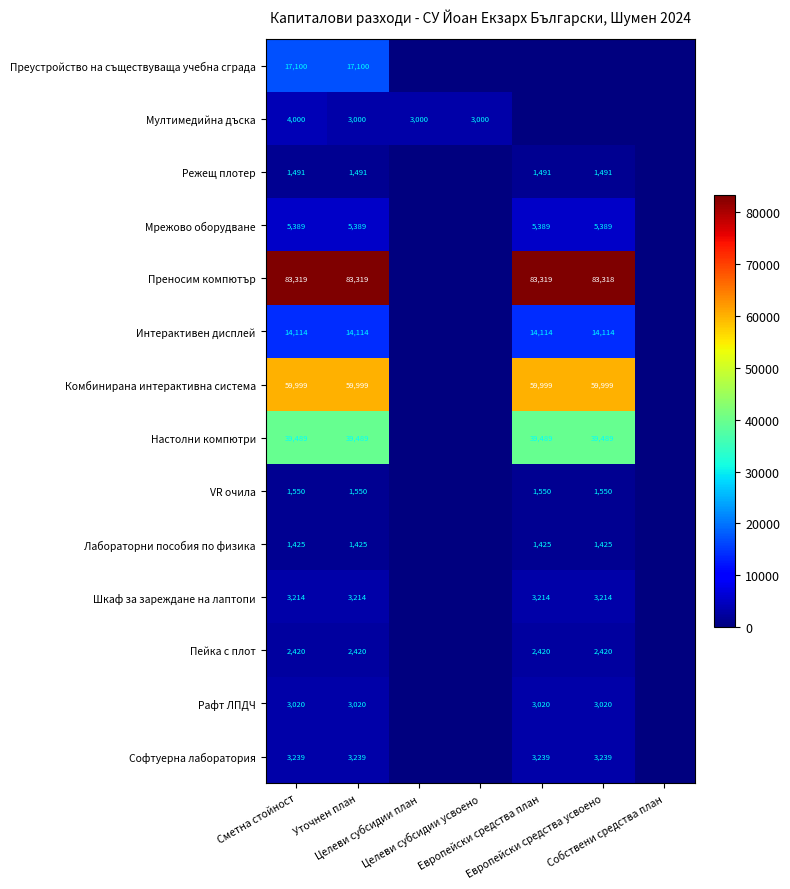

Is it true that Интерактивен дисплей equals 14114 at Европейски средства усвоено?

True